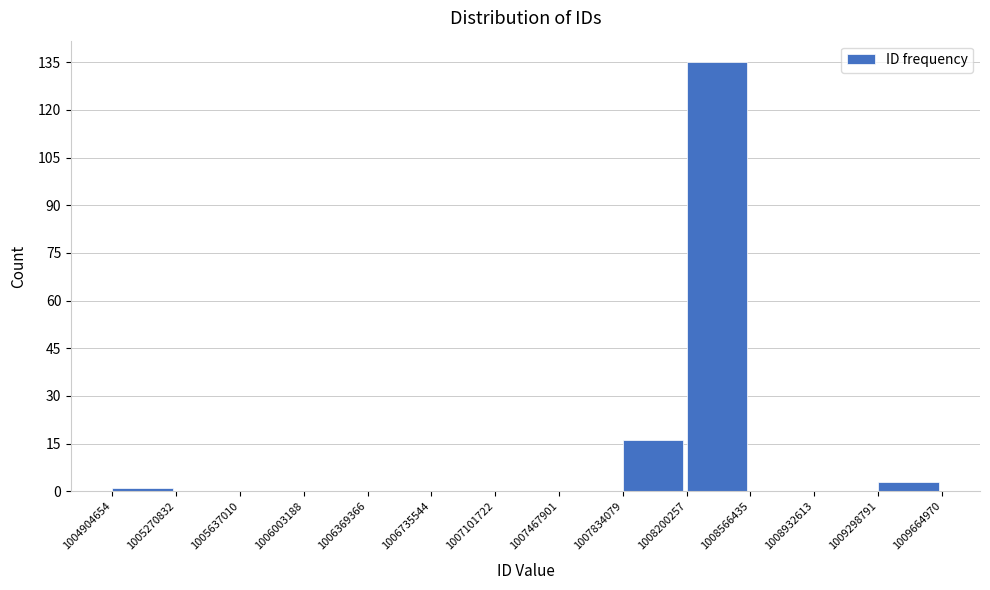

How tall is the bar that spans 1008200257 to 1008566435 on the x-axis? The values are not printed on the chart, so give them approximately, as read against the axis.

136